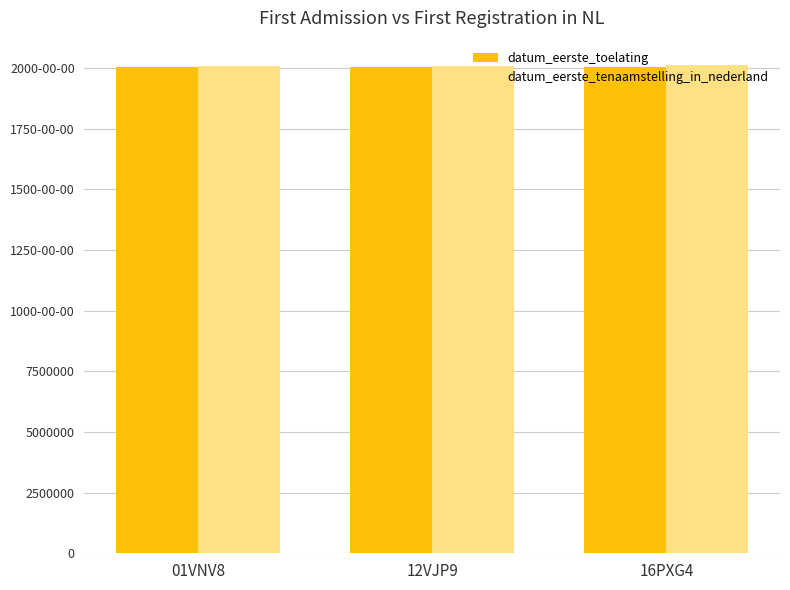

What are all the series names shown in the legend?

datum_eerste_toelating, datum_eerste_tenaamstelling_in_nederland